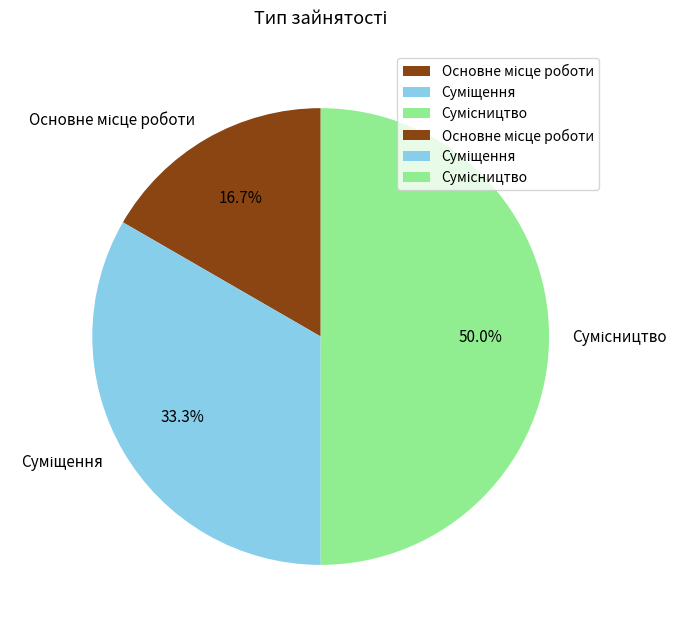

True or false: Сумісництво accounts for 50% of the total.

True